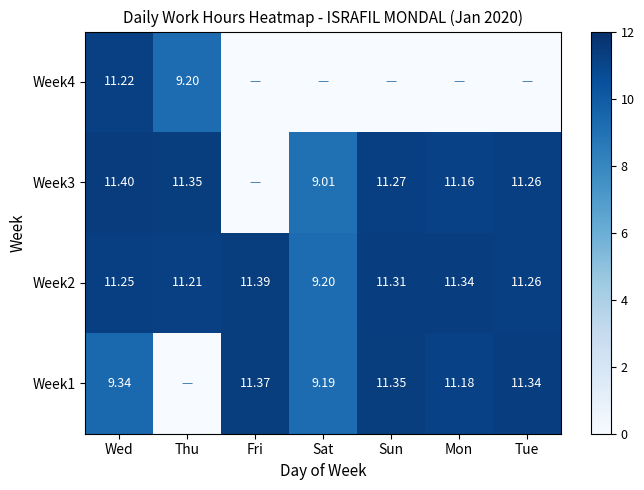

List the labels in order of Week2 value, largest first.

Fri, Mon, Sun, Tue, Wed, Thu, Sat